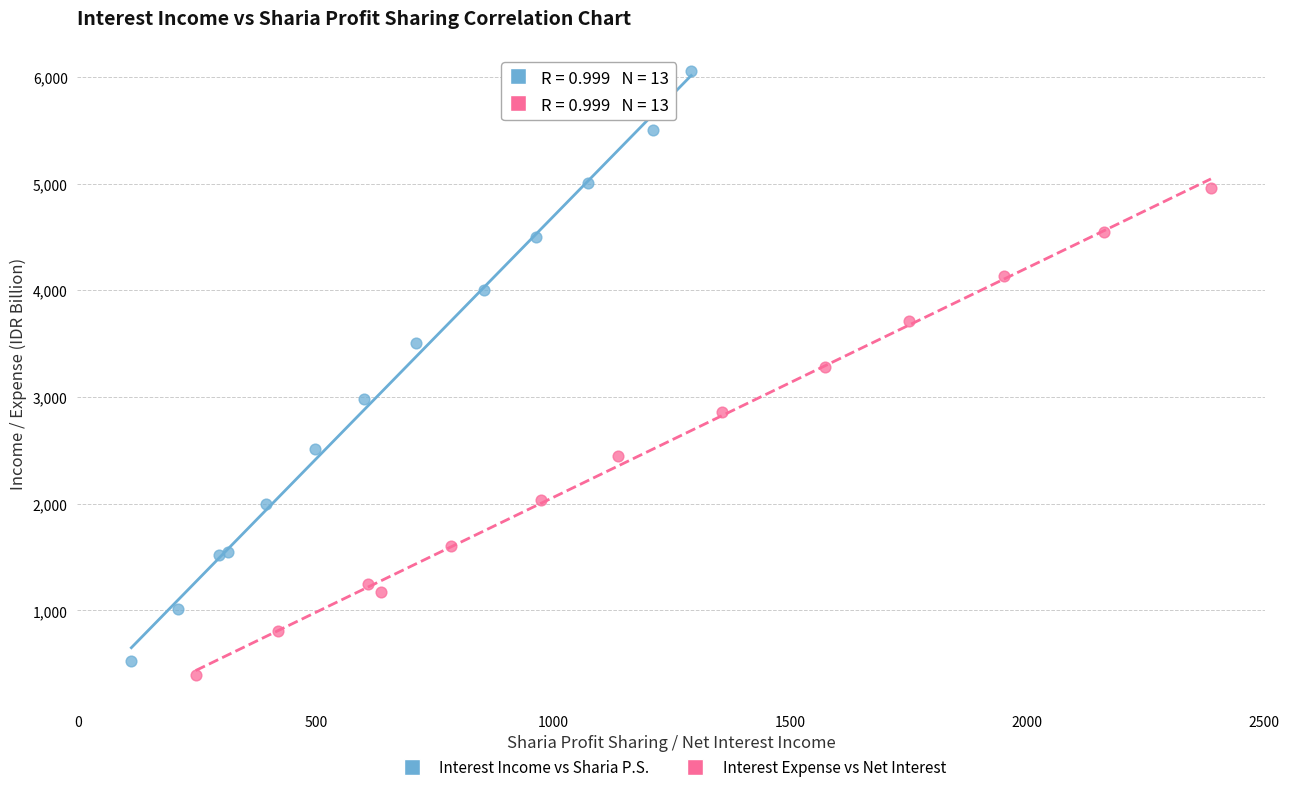

Which series contains the highest Y value?

Interest Income vs Sharia P.S.